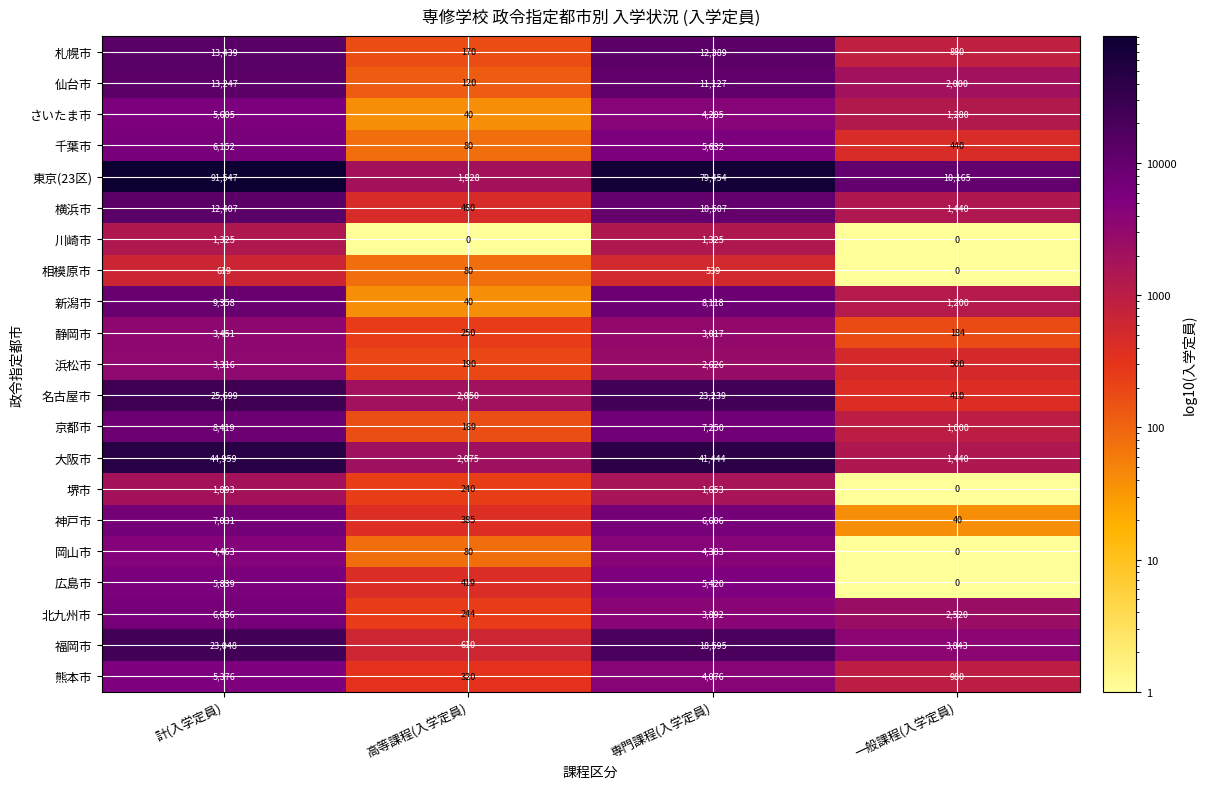

True or false: 福岡市 has a value of 943 at 高等課程(入学定員).

False